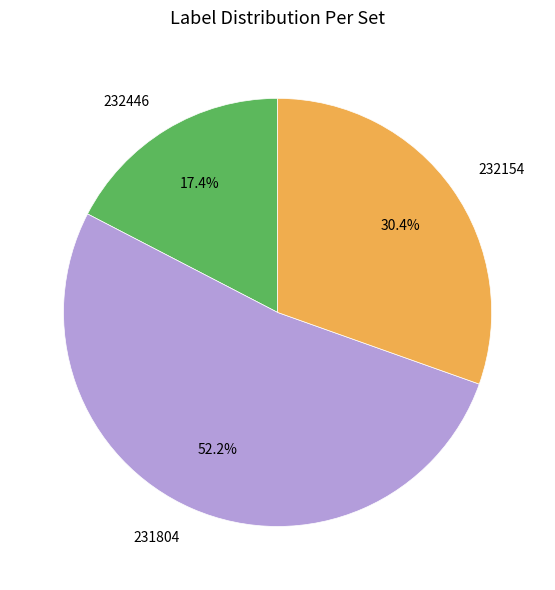

Is there any slice that represents more than half of the pie?

Yes